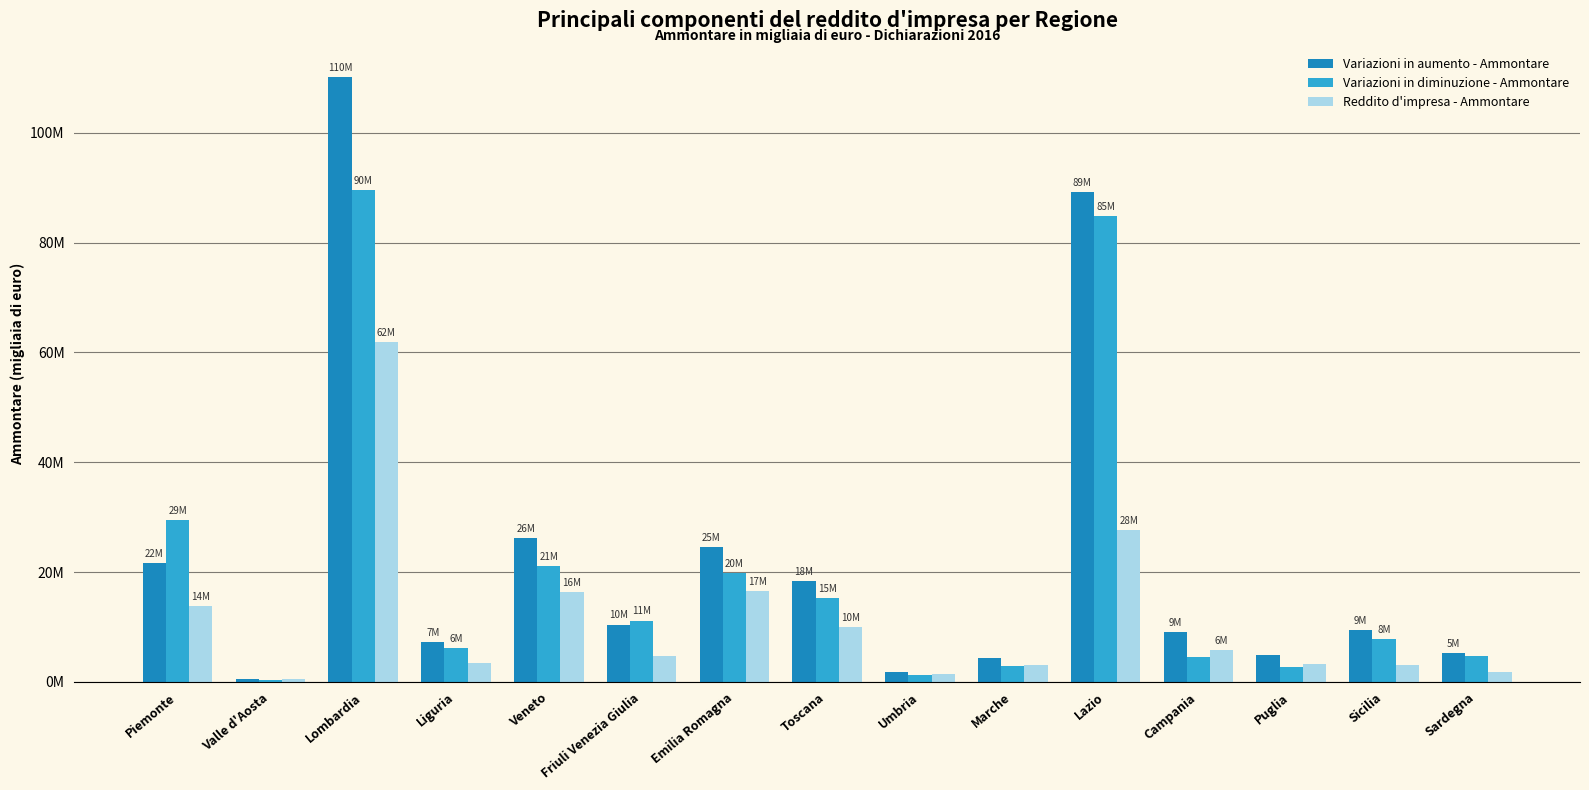

Reading left to right, what are all the values shown in this chart?

Variazioni in aumento - Ammontare: 21680266	496539	110240664	7288199	26169147	10430408	24618605	18355286	1700359	4287797	89195472	9102265	4863543	9352973	5292890
Variazioni in diminuzione - Ammontare: 29409840	251371	89642413	6197479	21073454	11148127	19742169	15313135	1175700	2860687	84780607	4594292	2785357	7827388	4699872
Reddito d'impresa - Ammontare: 13769384	465947	61838525	3379483	16376800	4768888	16503317	9924800	1459084	3129264	27592942	5731443	3309626	3041982	1710235